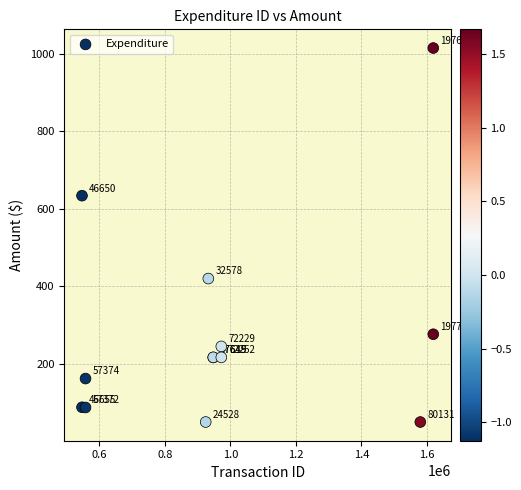

What Y value in the scatter plot is closest to 532?

633.8